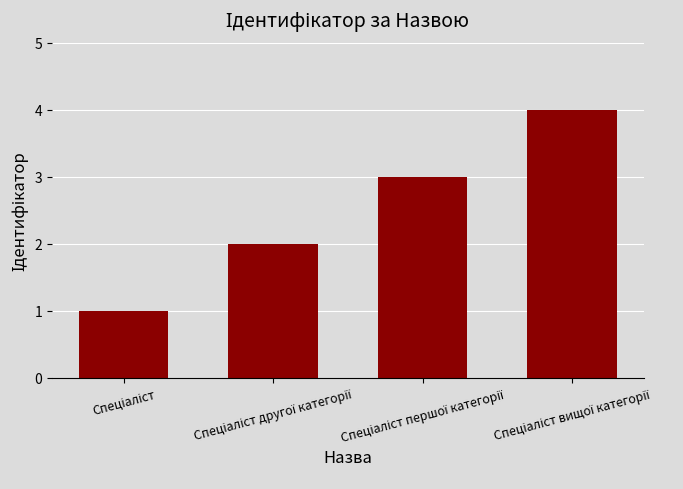

What is the sum of all values?

10